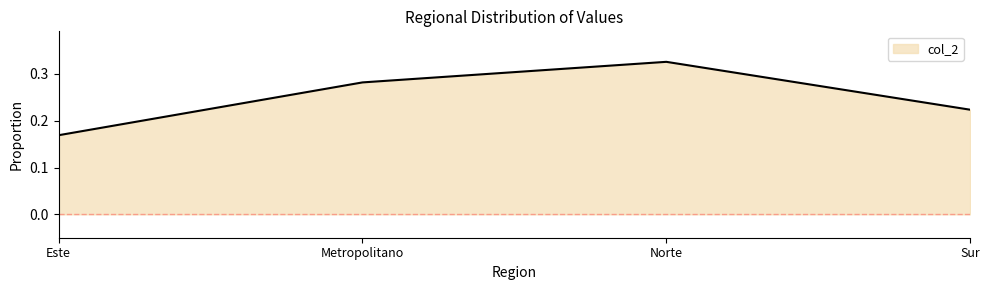

List the labels in order of value, largest first.

Norte, Metropolitano, Sur, Este